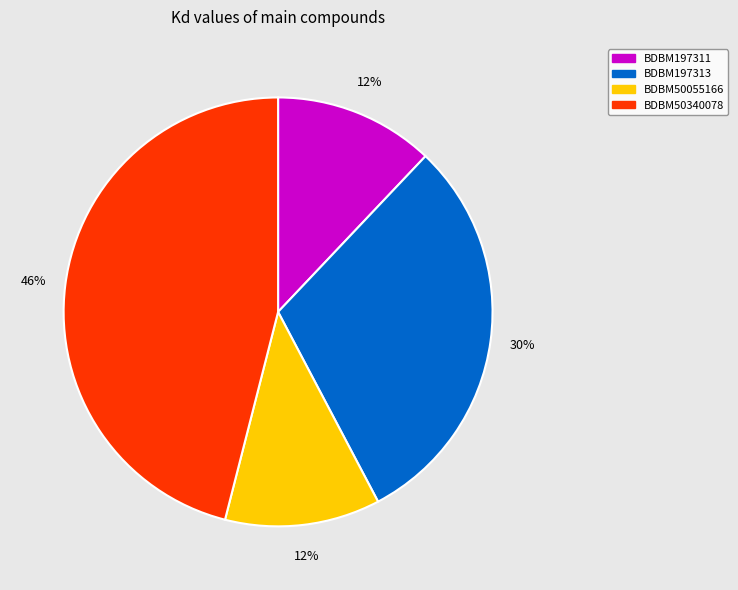

Does BDBM50340078 account for over 50% of the chart?

No